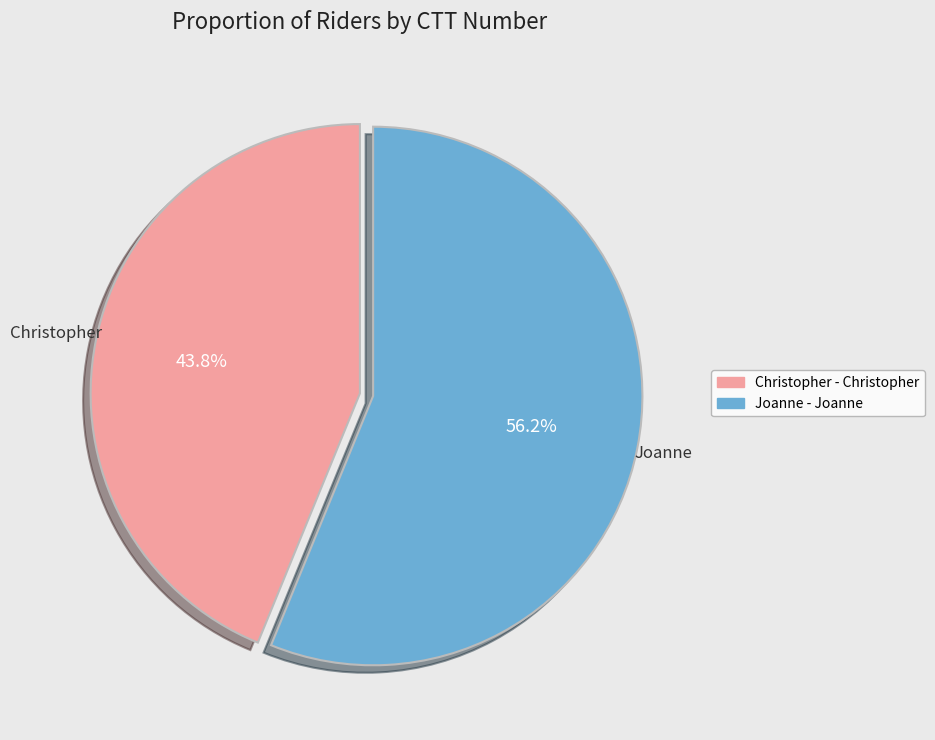

True or false: Joanne accounts for 45% of the total.

False